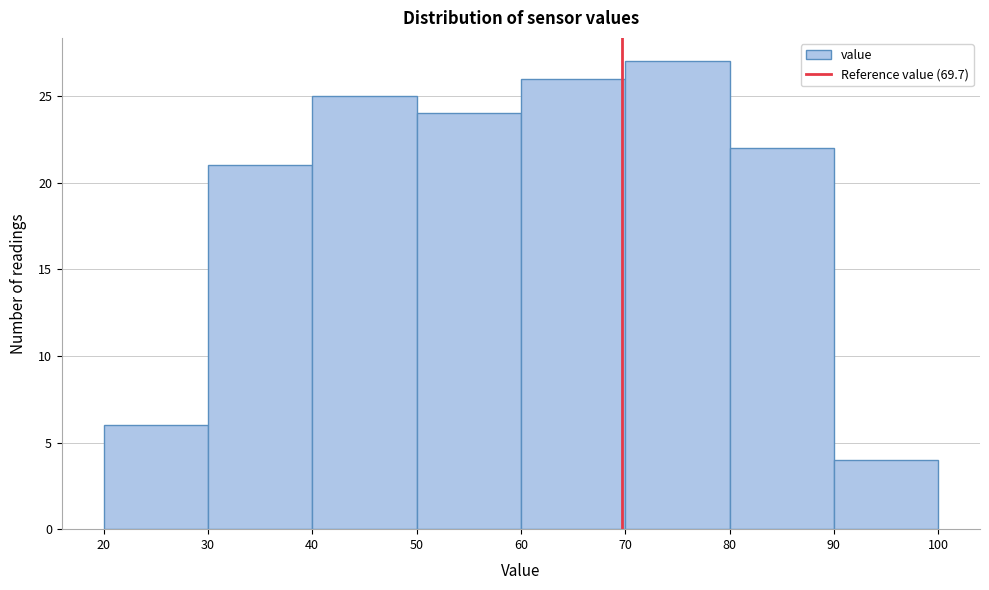

Which range on the x-axis has the tallest bar?

70 to 80